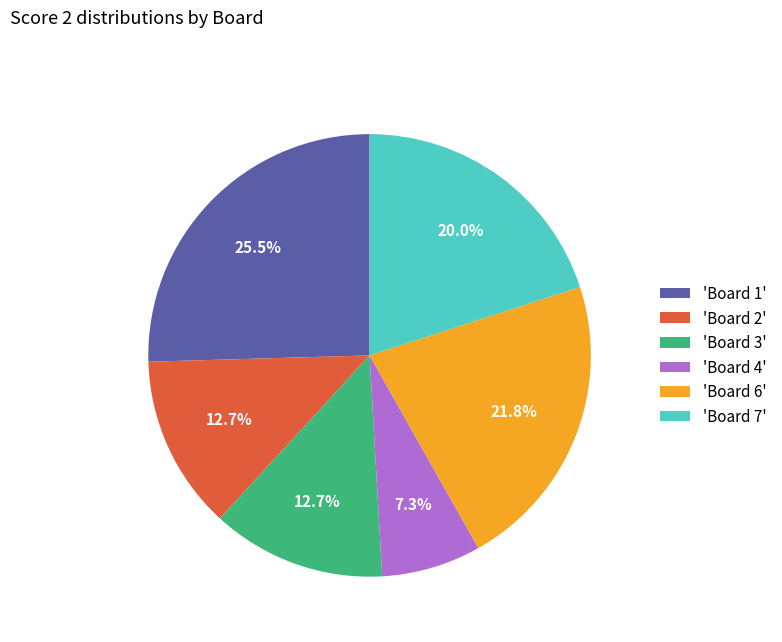

Count the number of slices in the pie.

6